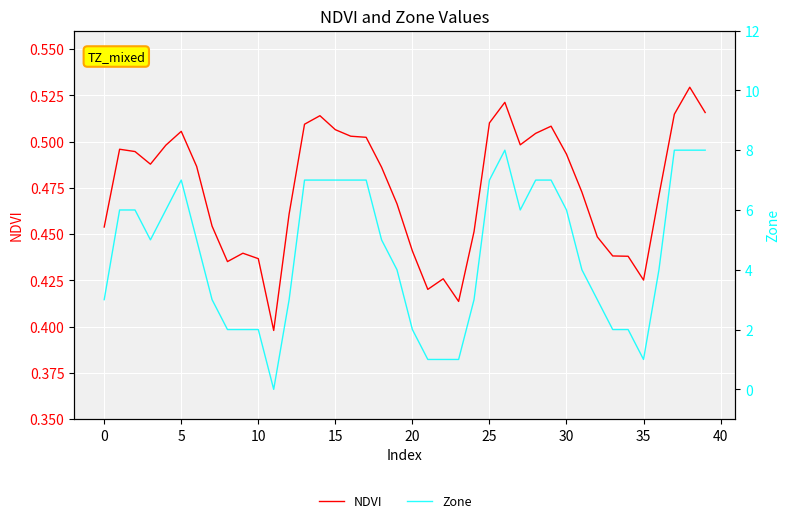

True or false: NDVI has a value of 0.1 at 15.

False